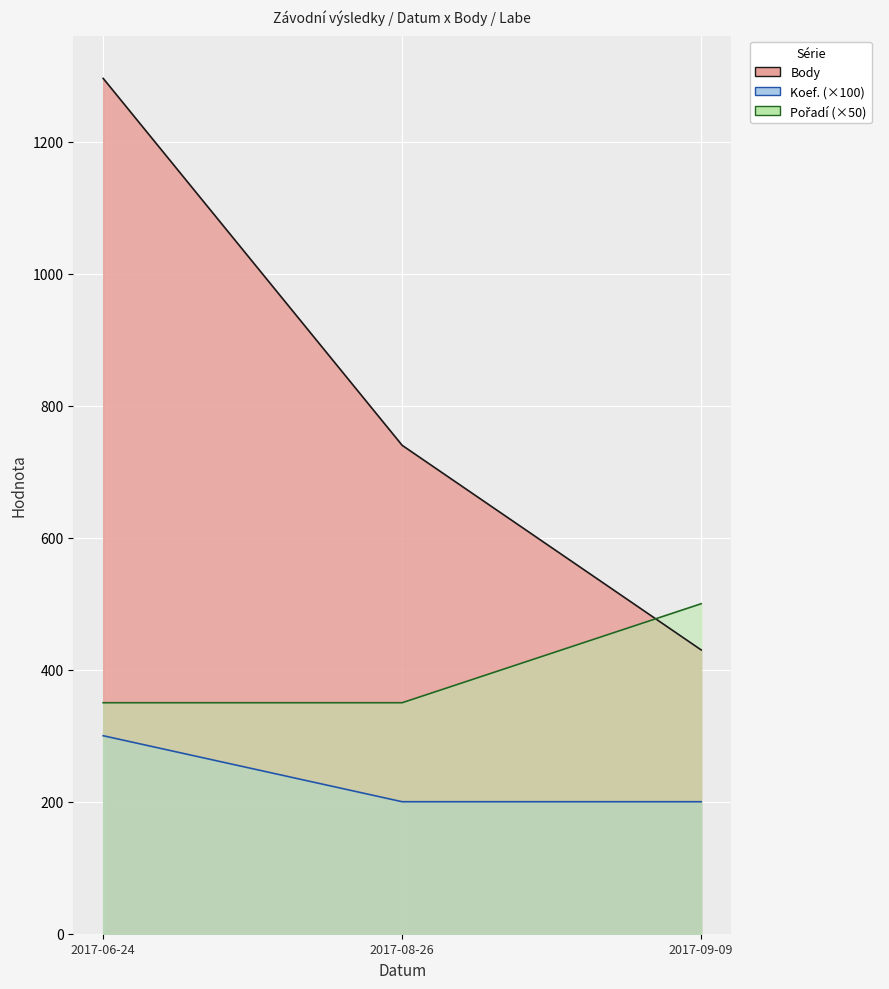

Is it true that Pořadí equals 350 at 2017-06-24?

True